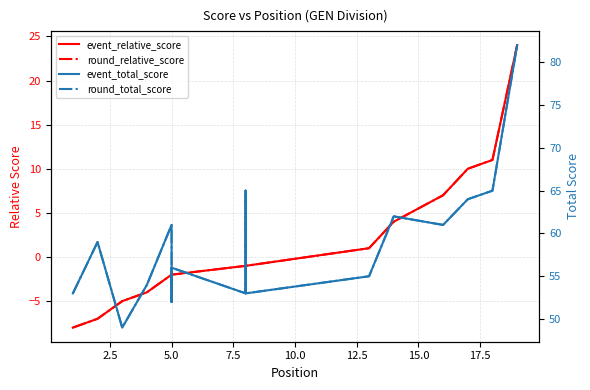

What is the maximum value shown in the chart?

82